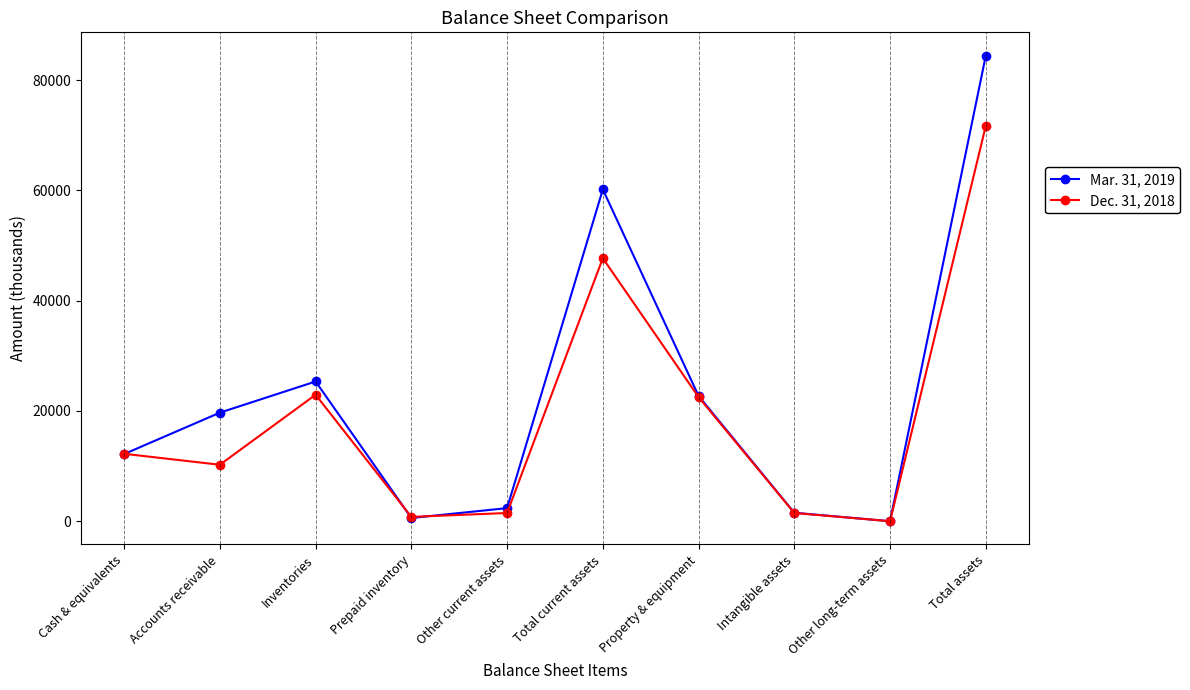

Rank the series by their maximum value, from highest to lowest.

Mar. 31, 2019, Dec. 31, 2018